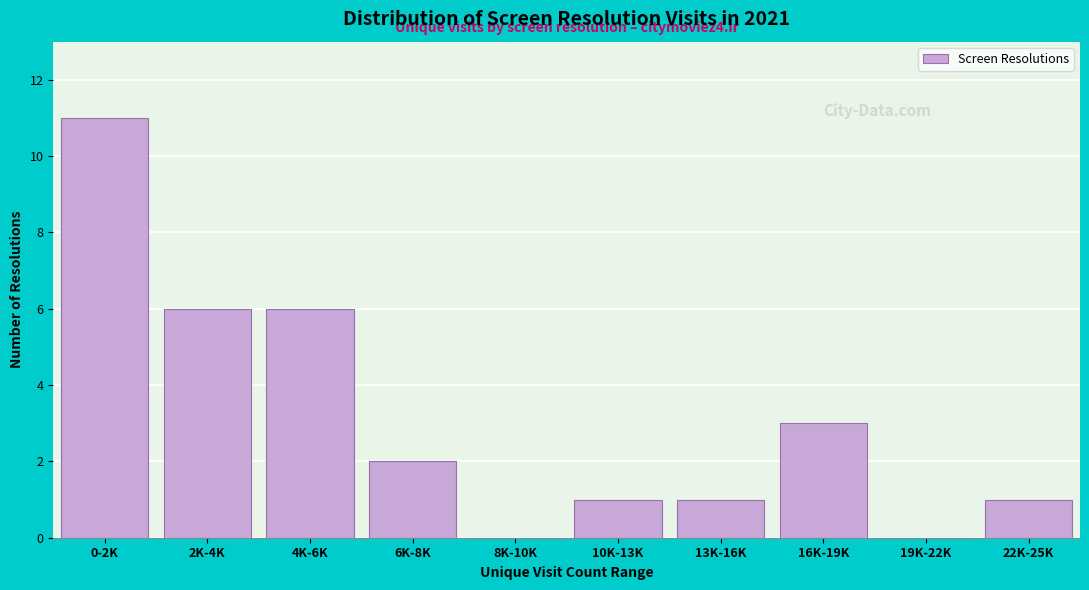

Reading left to right, extract all data points from this chart.

0-2K=11	2K-4K=6	4K-6K=6	6K-8K=2	8K-10K=0	10K-13K=1	13K-16K=1	16K-19K=3	19K-22K=0	22K-25K=1